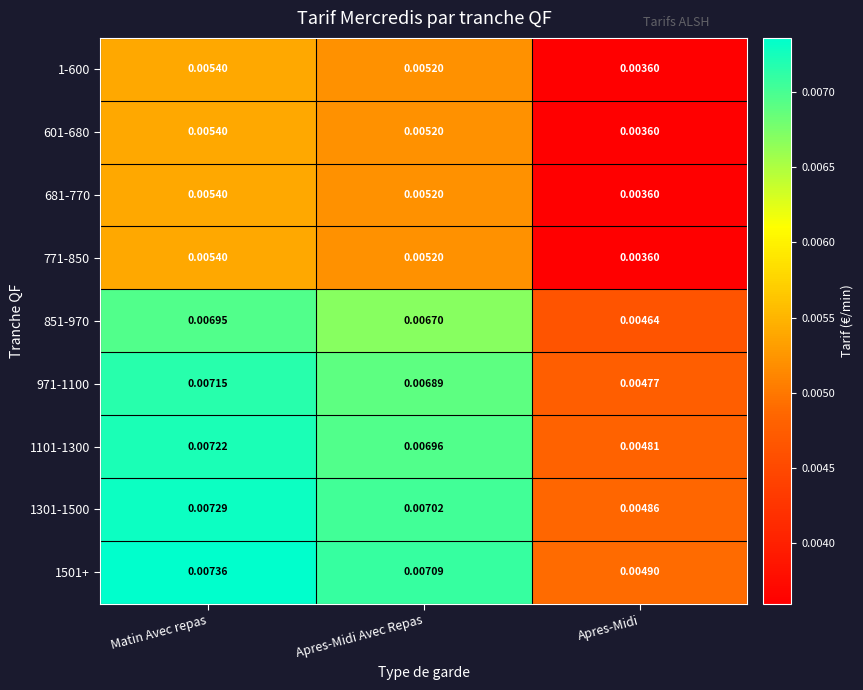

At how many categories does at least one series exceed 0?

3